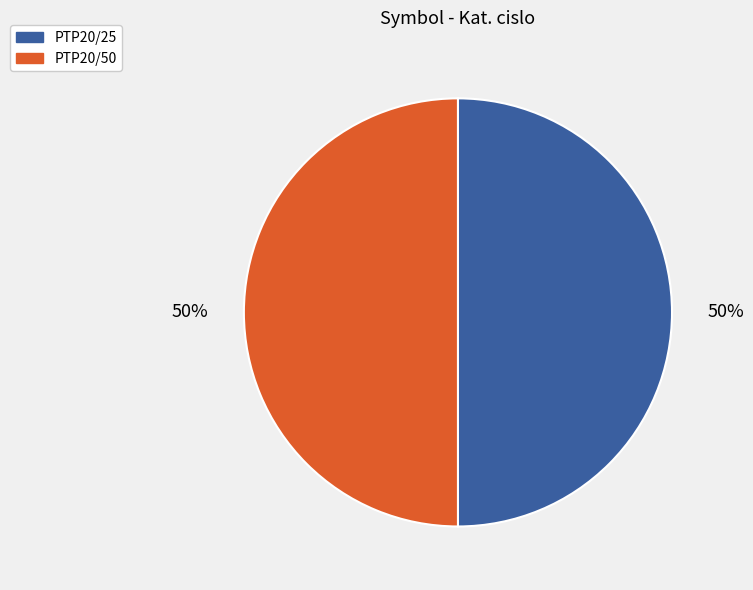

True or false: PTP20/50 accounts for 42% of the total.

False